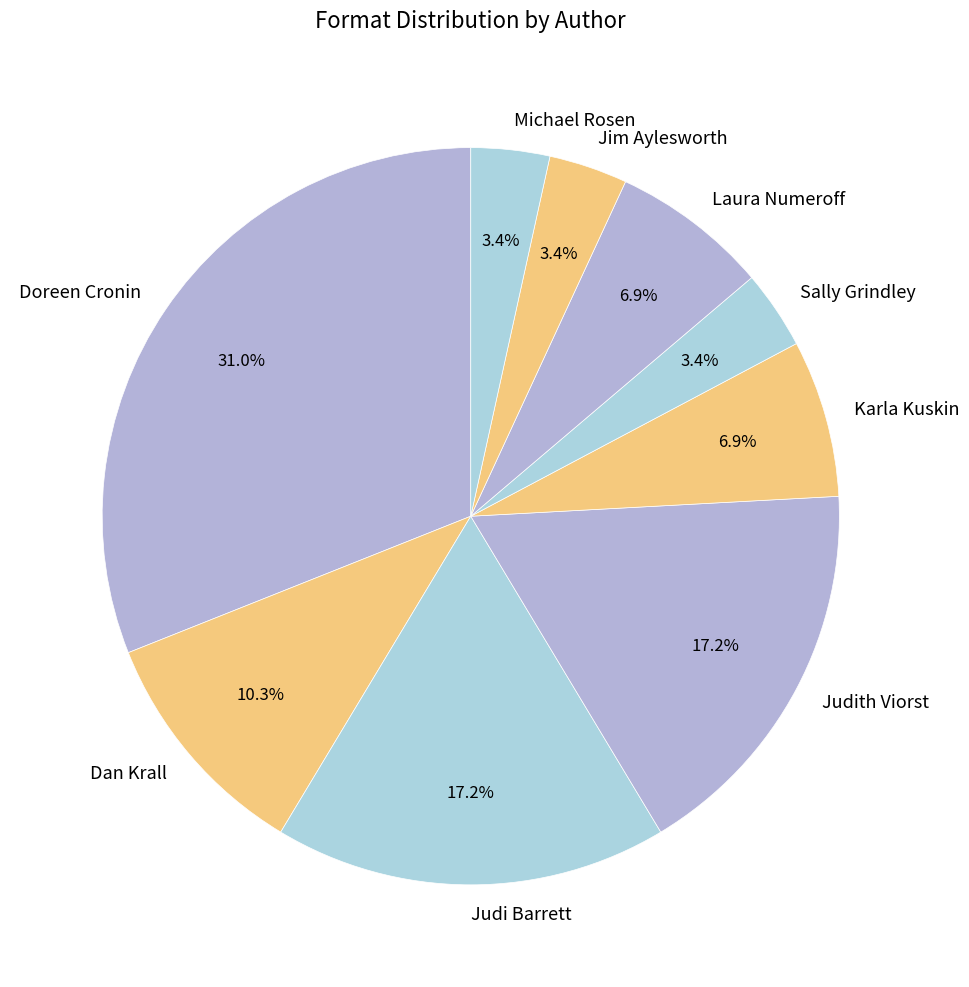

The Judi Barrett slice represents 17% of the pie. True or false?

True